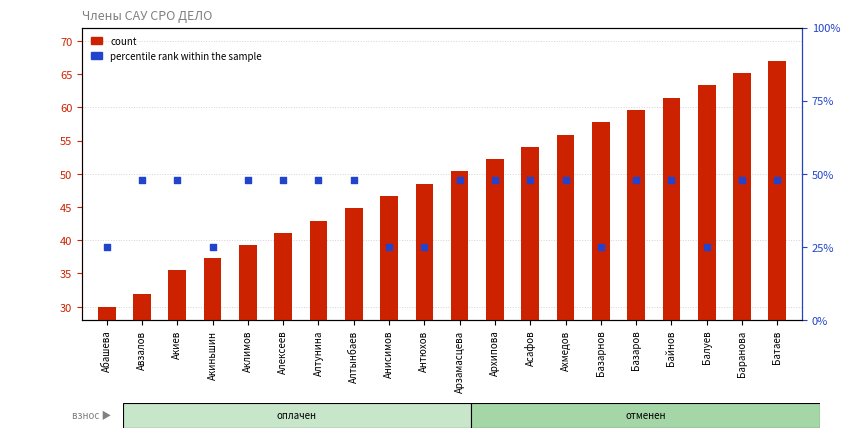

What are all the series names shown in the legend?

count, percentile rank within the sample